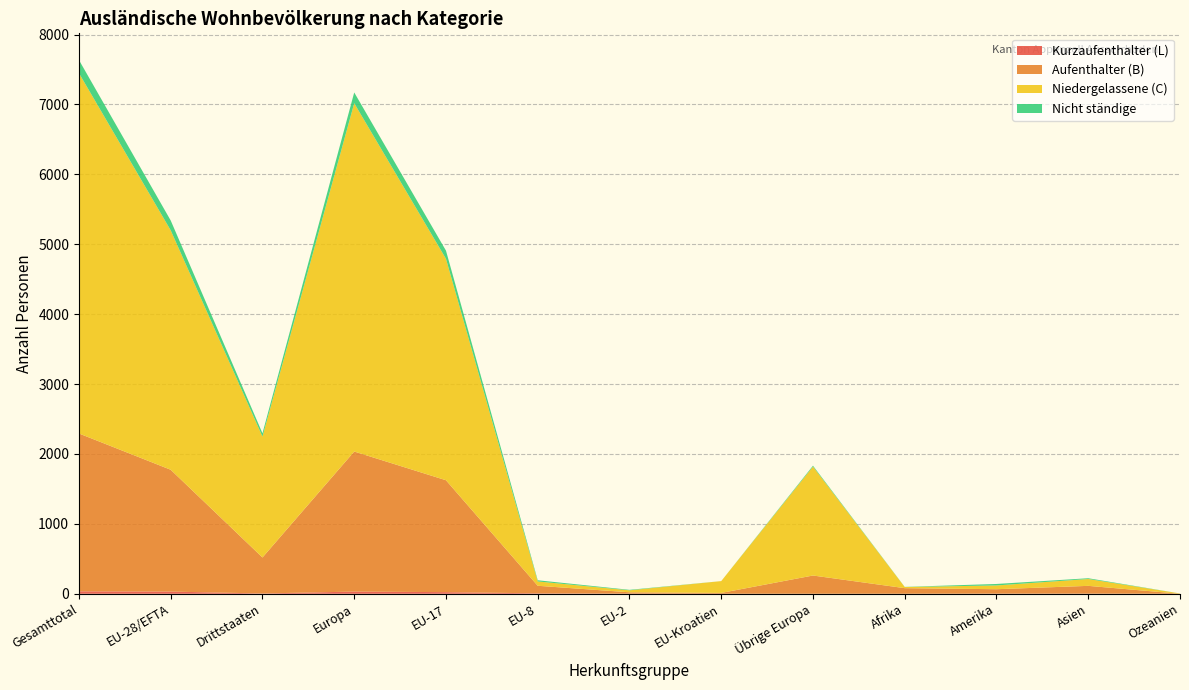

Reading left to right, extract all data points from this chart.

Niedergelassene (C): 5155	3425	1730	4983	3168	62	28	169	1558	16	54	98	4
Aufenthalter (B): 2258	1743	515	2004	1601	108	19	12	261	80	63	111	0
Nicht ständige: 188	141	47	154	117	17	7	0	13	2	21	11	0
Kurzaufenthalter (L): 35	31	4	31	23	6	2	0	0	0	2	2	0
Gesamt-total: 7636	5340	2296	7172	4909	193	35	181	1832	98	140	222	4
Total ständige: 7448	5199	2249	7018	4792	176	28	181	1819	96	119	211	4